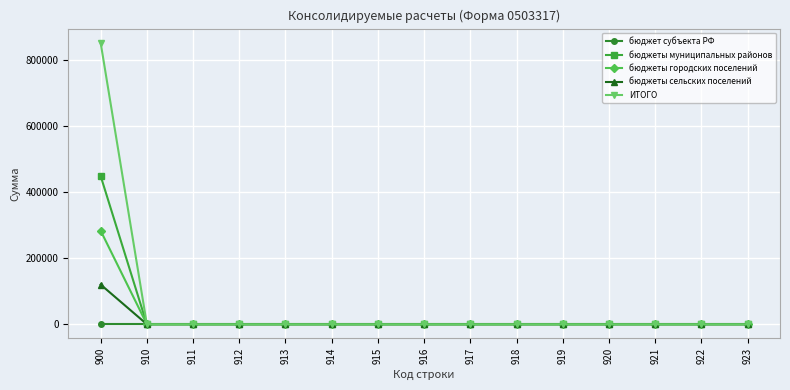

Which series has the largest total across all categories?

ИТОГО